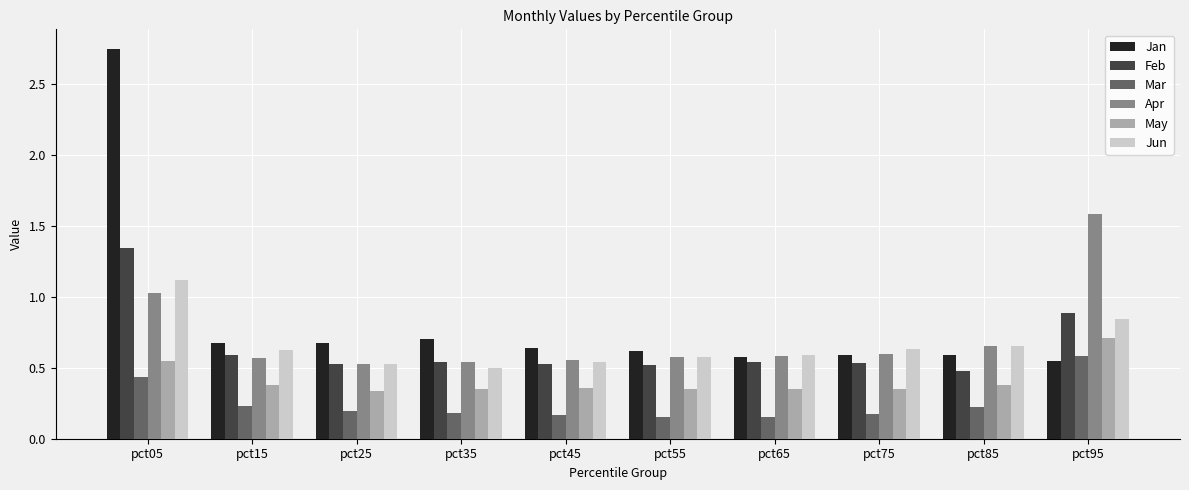

How many groups of bars are there?

10